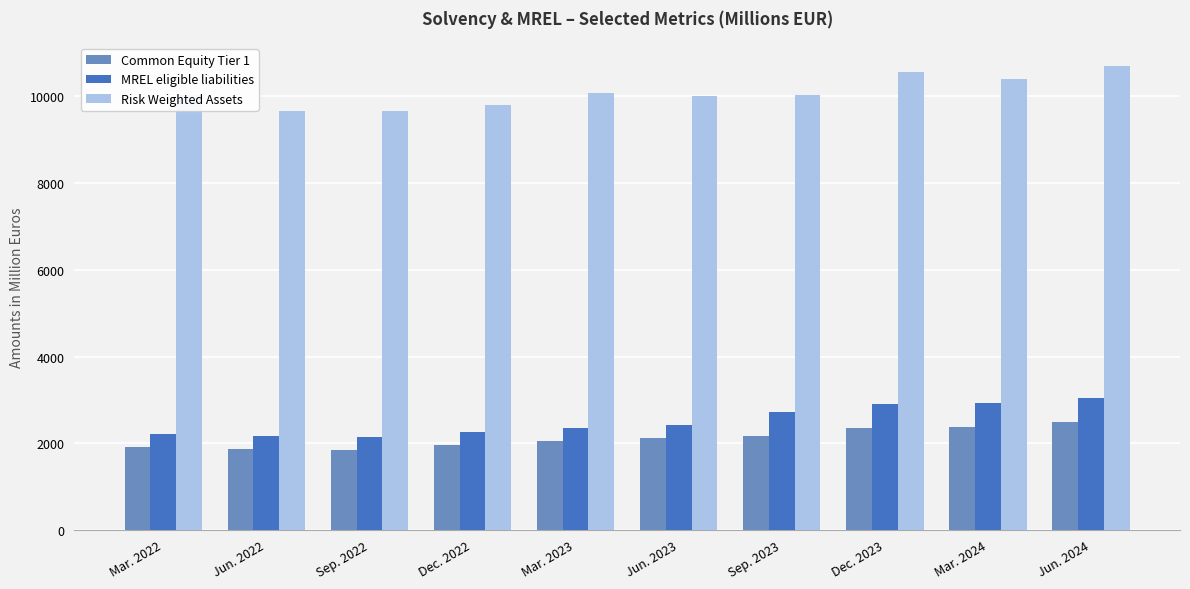

Which series has the largest total across all categories?

Risk Weighted Assets